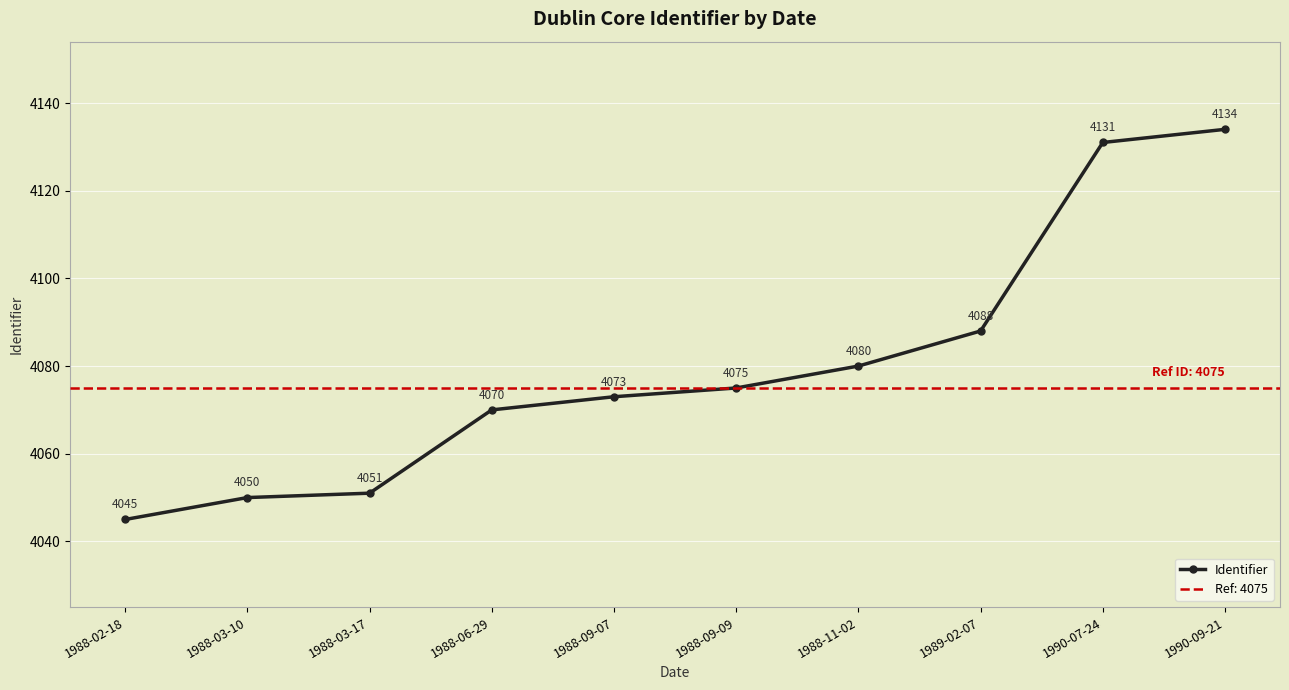

At which category does the chart reach its peak across all series?

1990-09-21